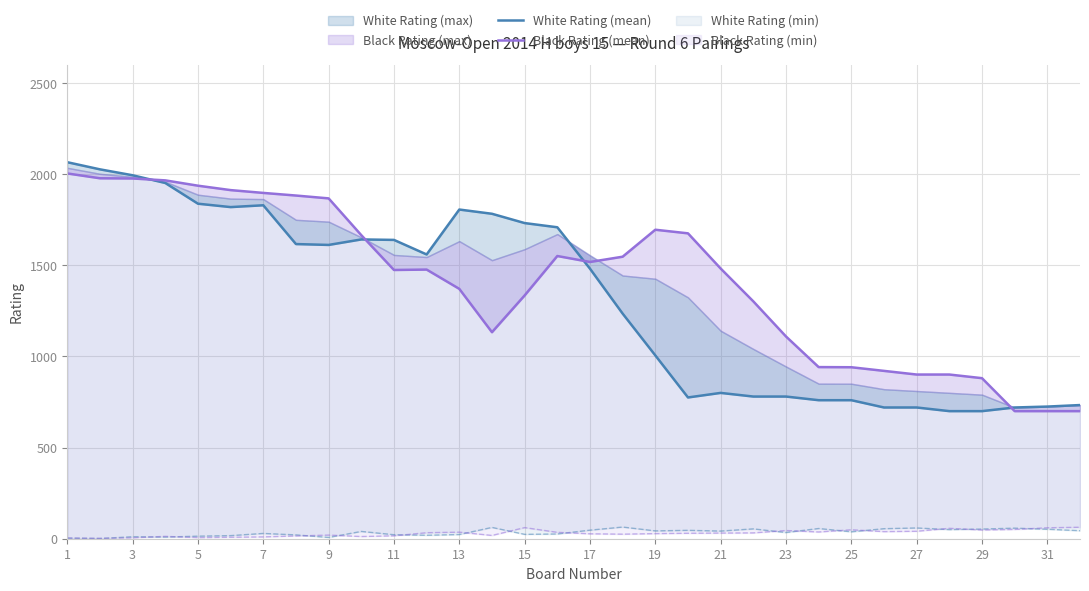

How many categories are shown in the chart?

32